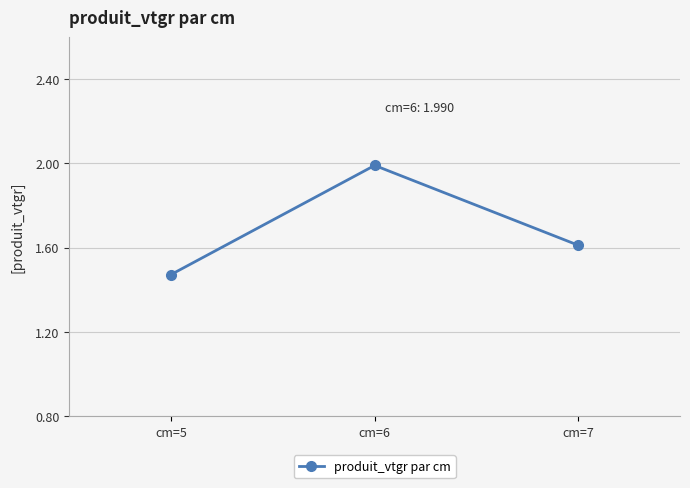

What is the change in value from cm=5 to cm=7?

+0.1